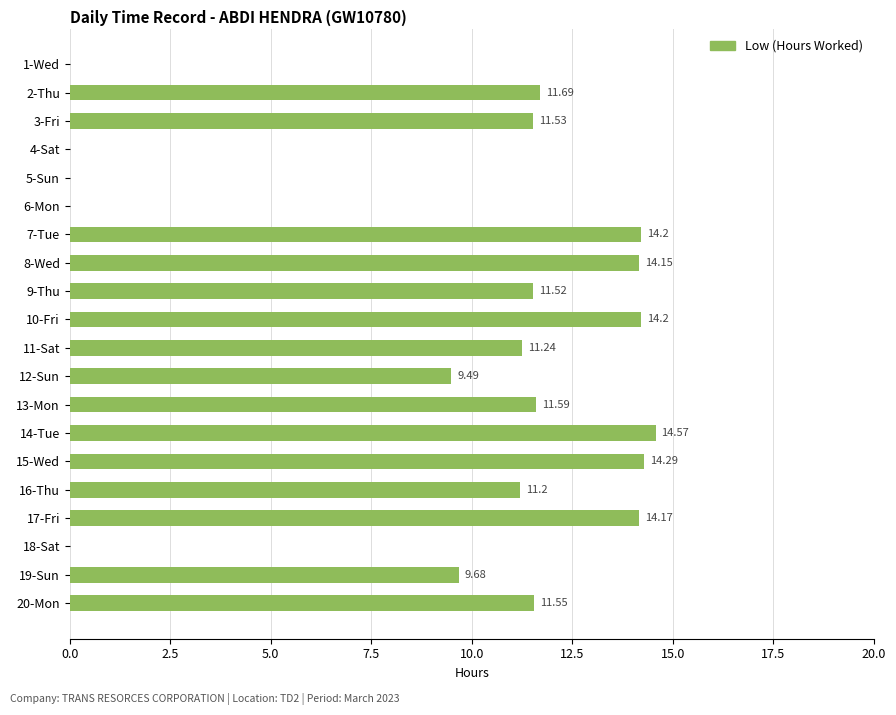

What is the sum of the values at 15-Wed and 11-Sat?

25.5